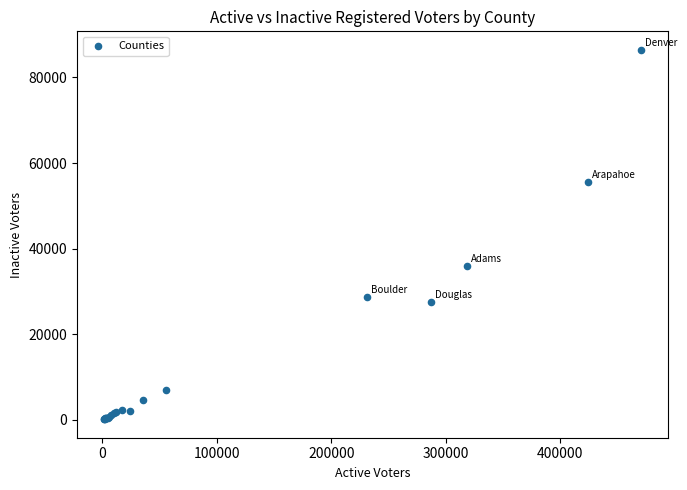

What Y value in the scatter plot is closest to 43287?

35945